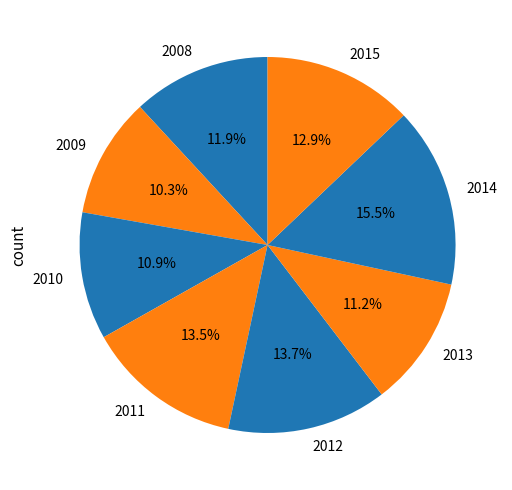

To the nearest percent, what portion does 2009 represent?

10%